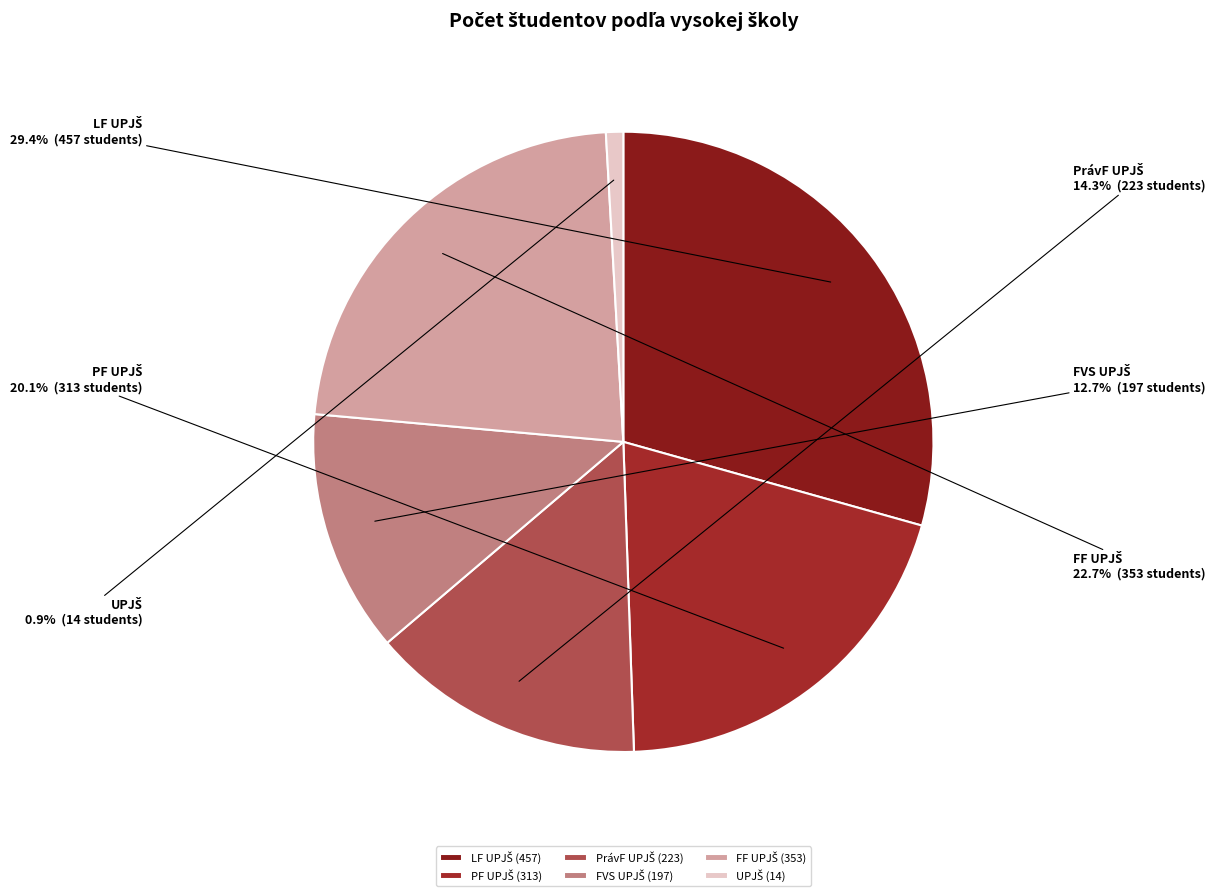

Is there a majority slice in this chart?

No